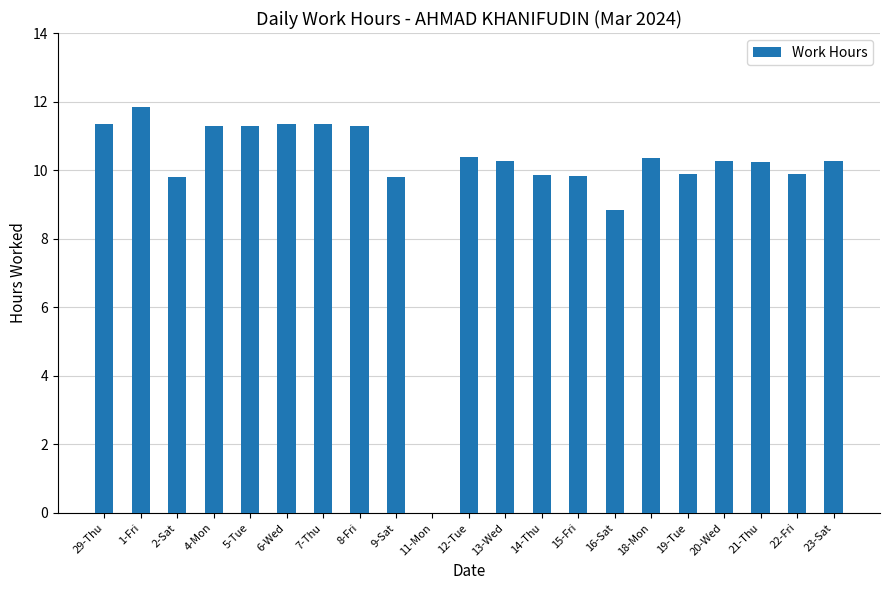

Where does the data first go above 10?

29-Thu